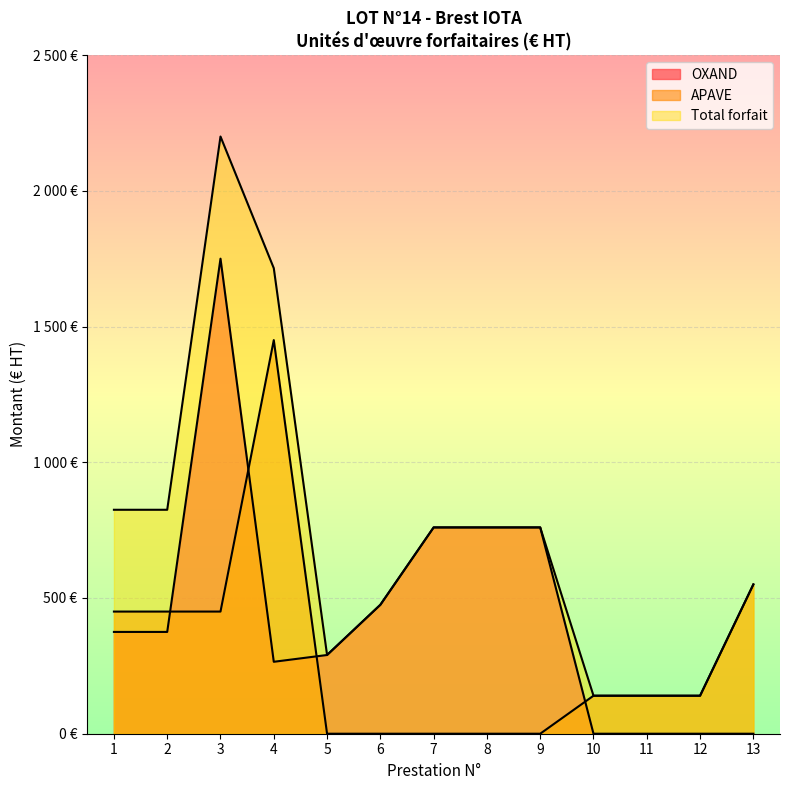

Does the chart display data point markers on the line(s)?

No